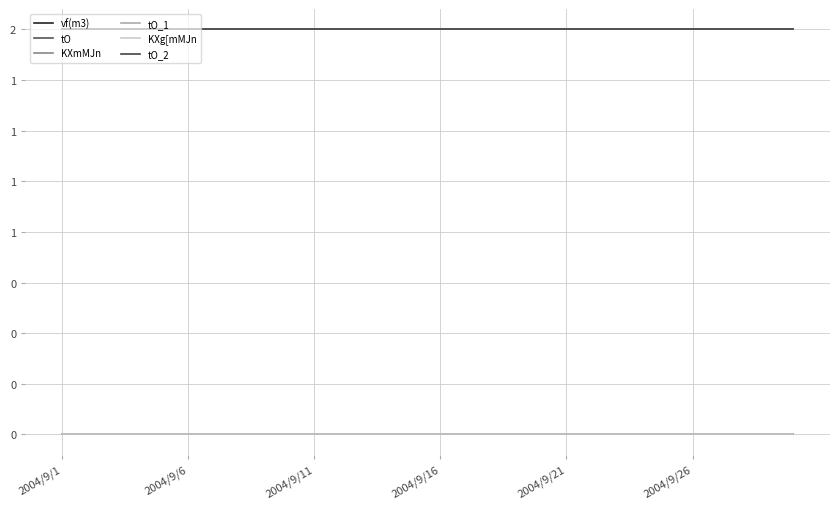

Does the chart have visible grid lines?

Yes